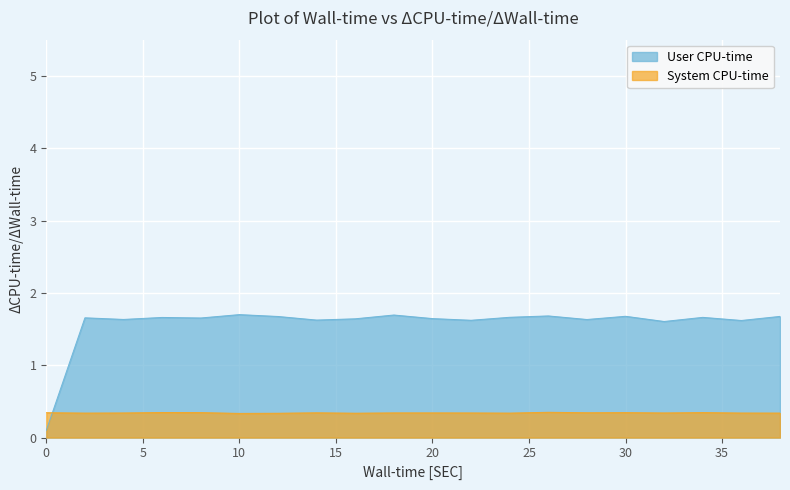

How many User CPU-time values are between 1 and 2?

19